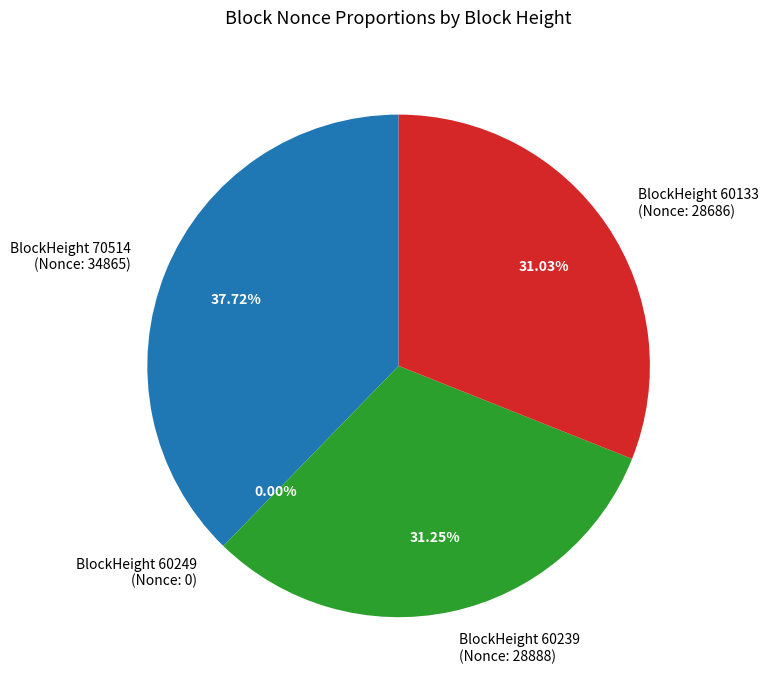

Does BlockHeight 70514 (Nonce: 34865) represent more than half of the total?

No